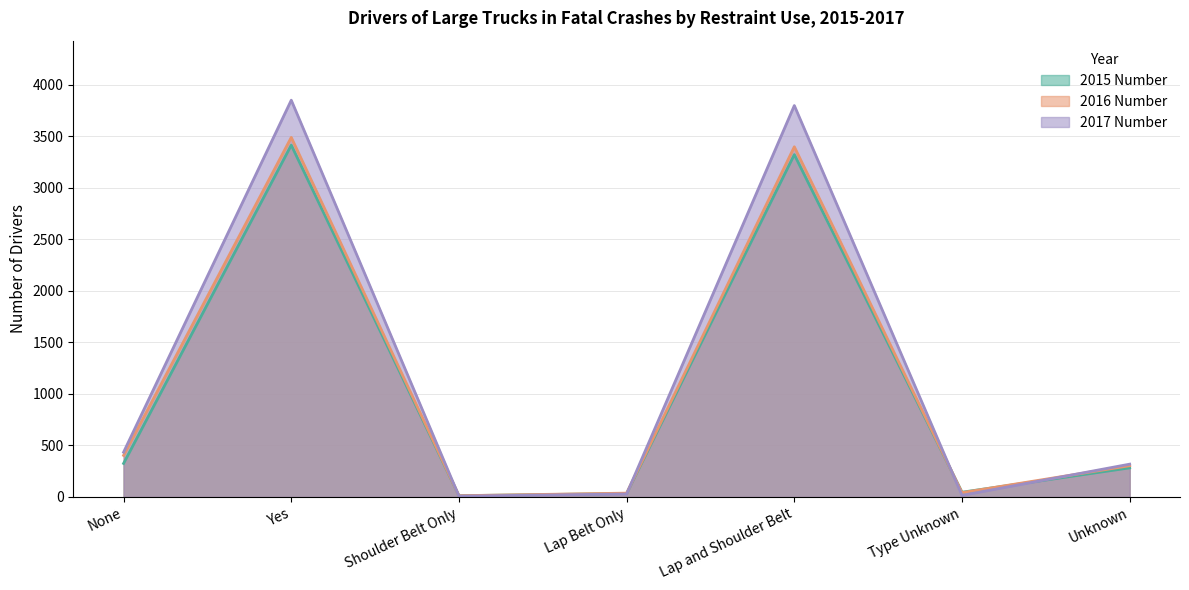

The value of 2016 Number at Yes is 3487. True or false?

True